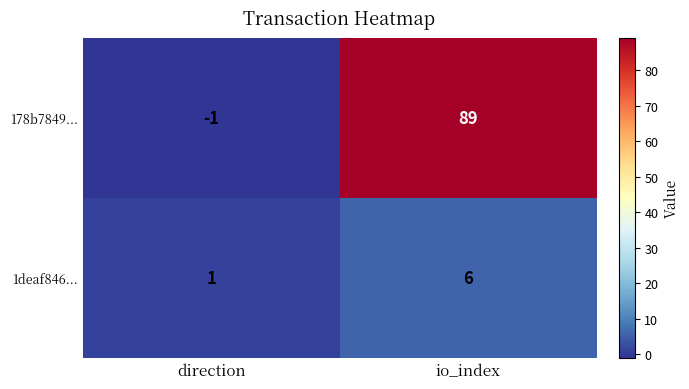

Reading left to right, extract all data points from this chart.

178b7849...: -1	89
1deaf846...: 1	6